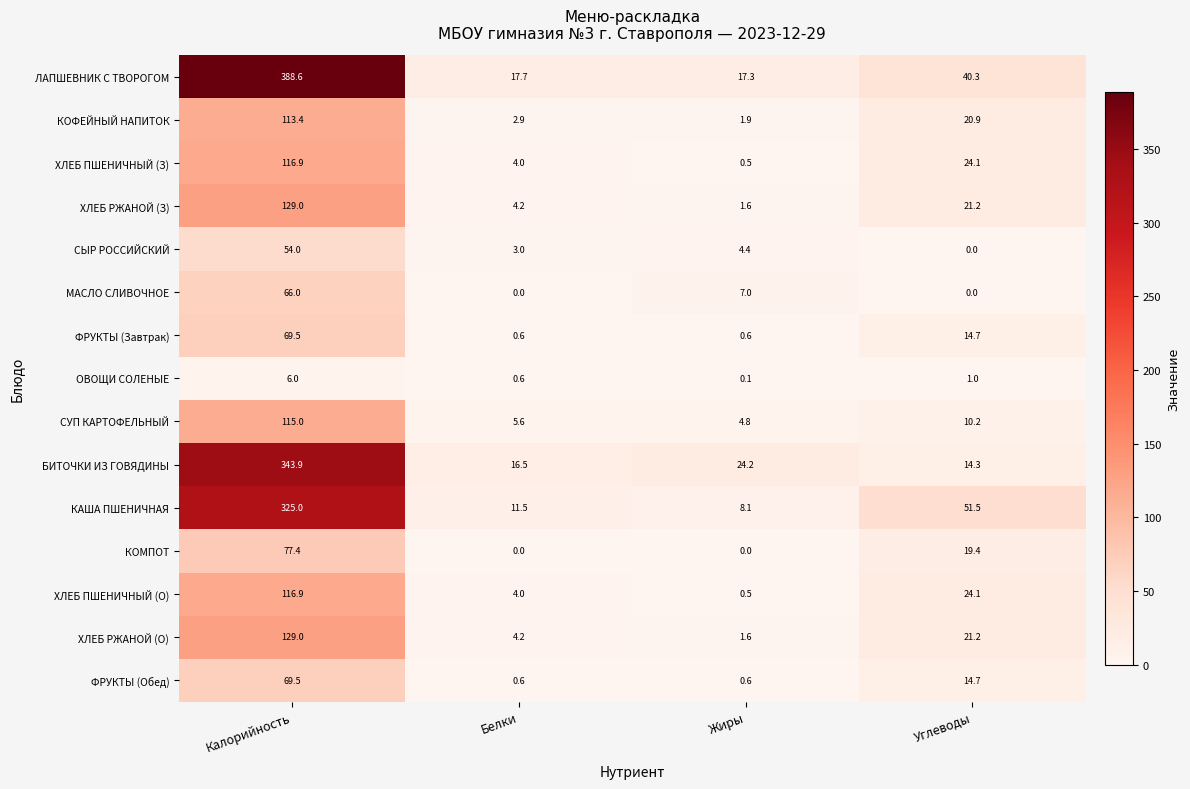

What is the total value across all series at Белки?

75.4